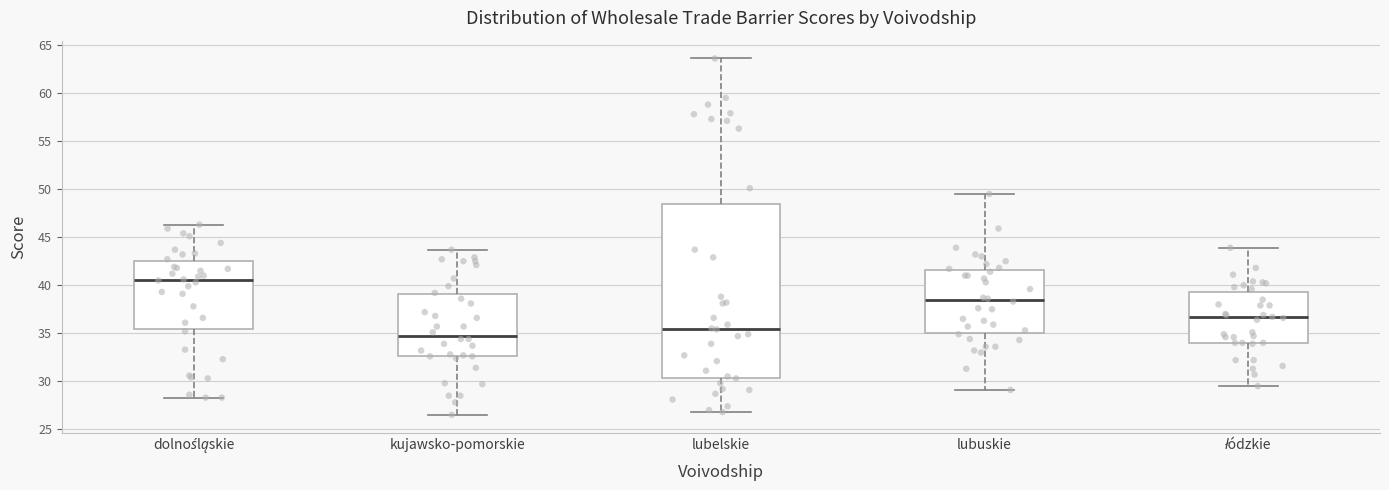

Where does the upper whisker of the box for dolnośląskie end on the y-axis? The values are not printed on the chart, so give them approximately, as read against the axis.

46.5